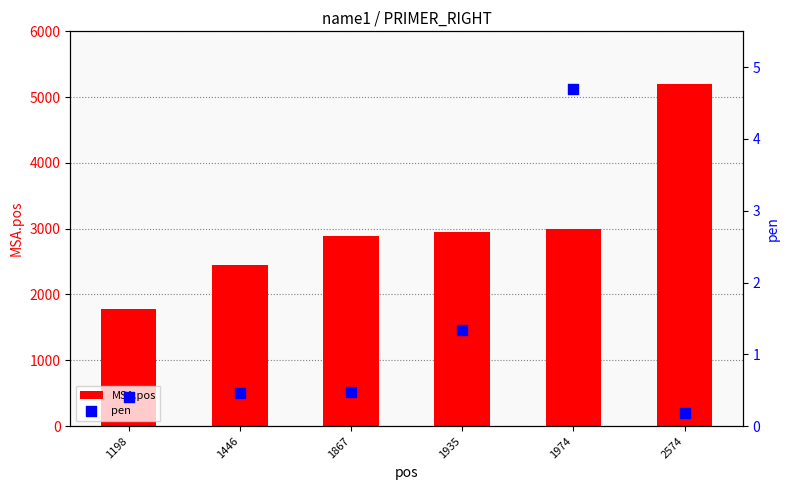

Which series contains the lowest Y value?

pen